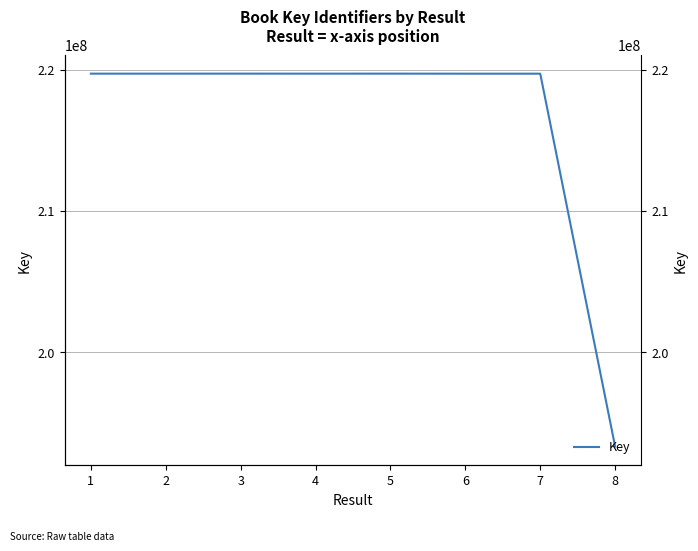

How many lines are shown in the chart?

1